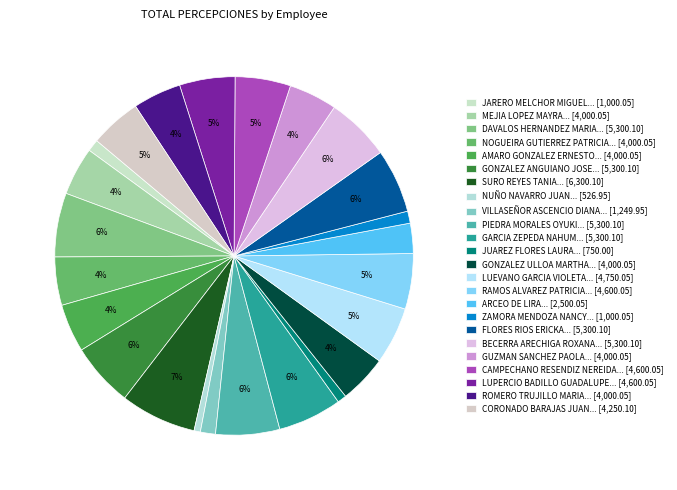

How many slices are in this pie chart?

24